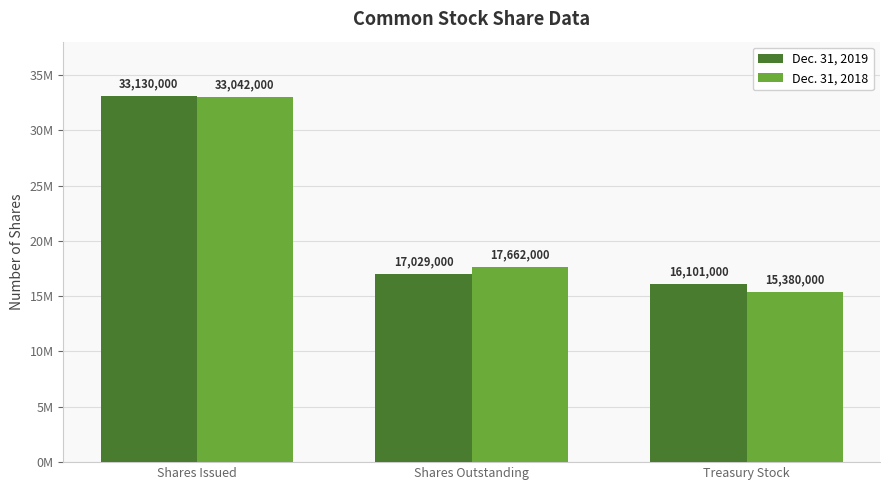

Which series changed the most between Shares Issued and Treasury Stock?

Dec. 31, 2018